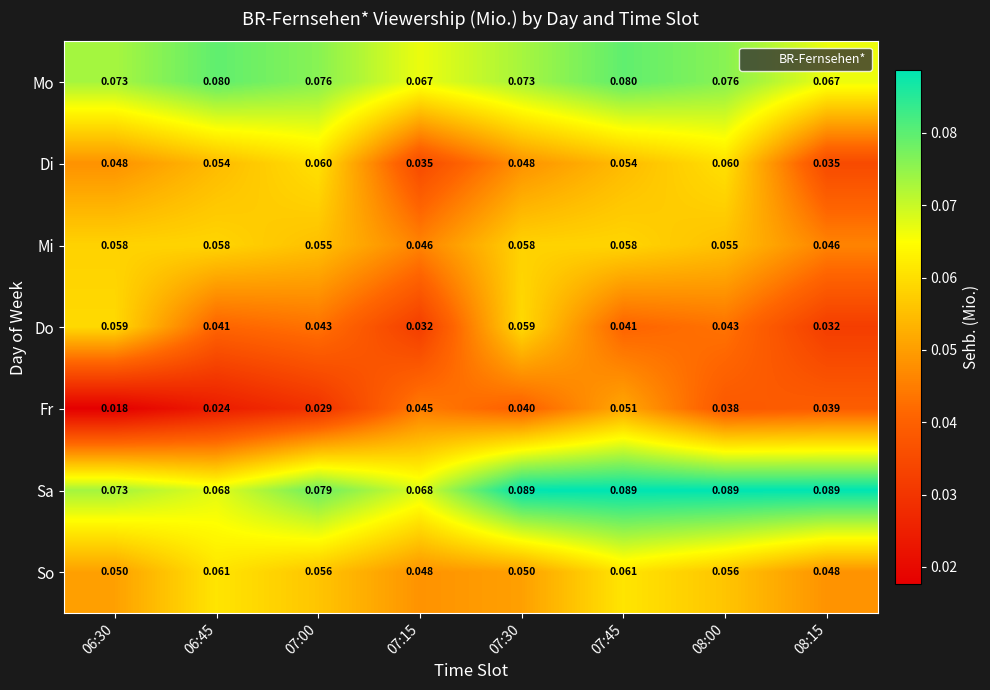

Which series has the widest spread of values?

Fr